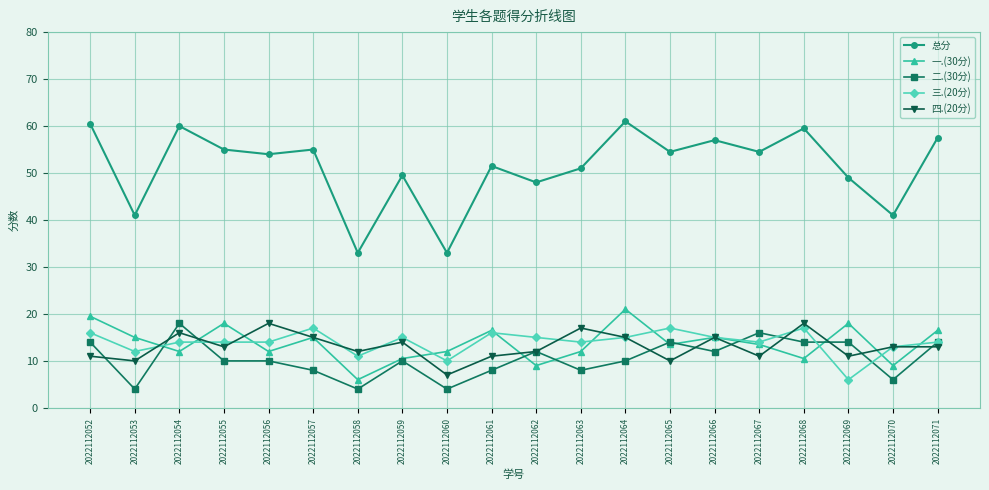

Which series changed the most between 2022112052 and 2022112061?

总分